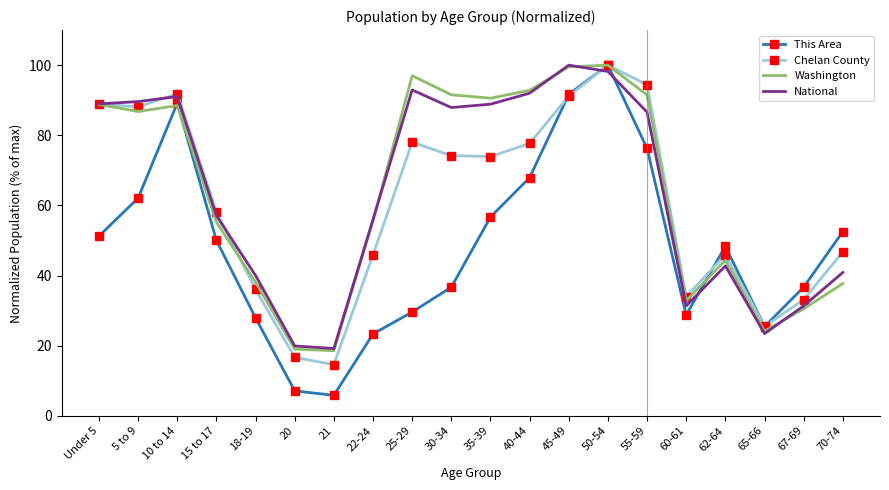

The This Area series shows 135.8 at 55-59. True or false?

False